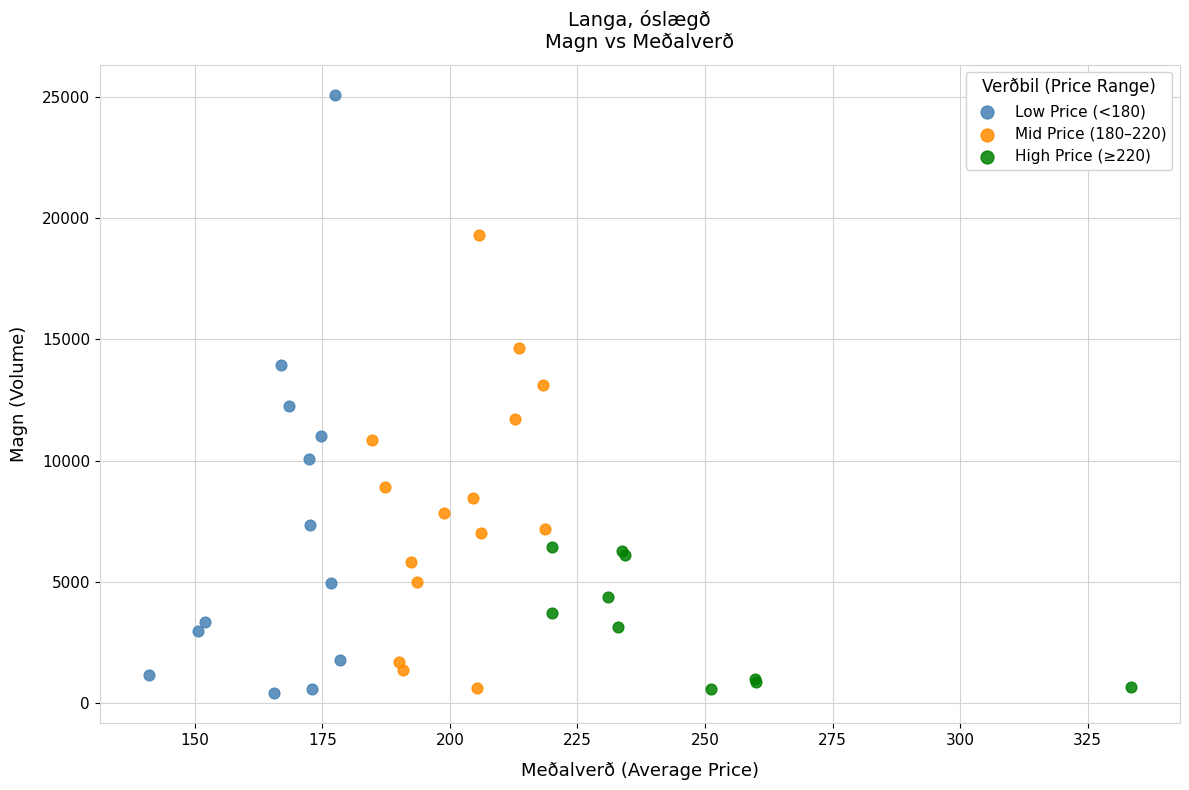

Which series has the largest Y range (max minus min)?

Low Price (<180)